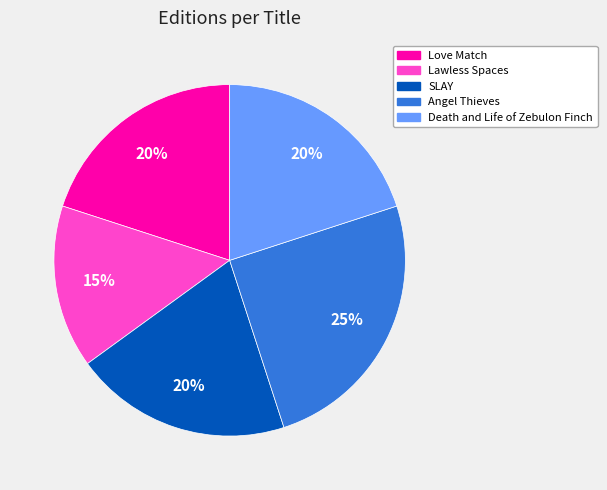

True or false: Death and Life of Zebulon Finch accounts for 20% of the total.

True